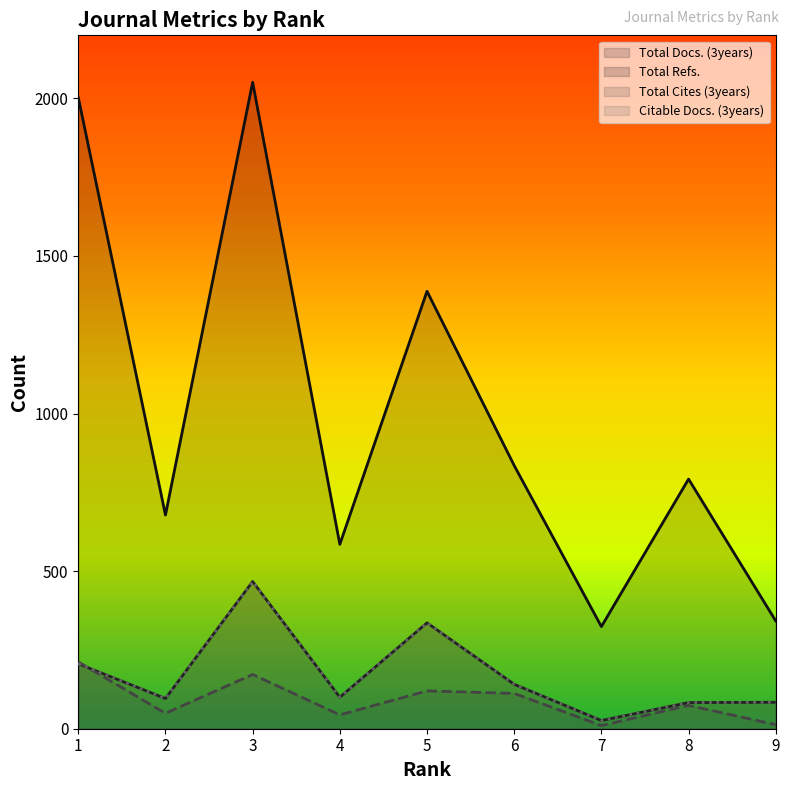

Which series ends up on top after the final intersection of Citable Docs. (3years) and Total Cites (3years)?

Citable Docs. (3years)